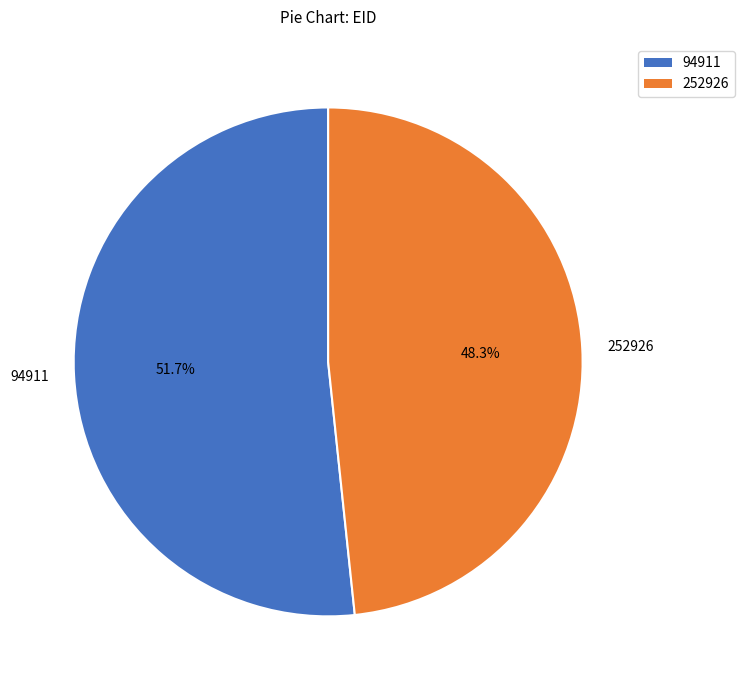

To the nearest percent, what portion does 94911 represent?

52%